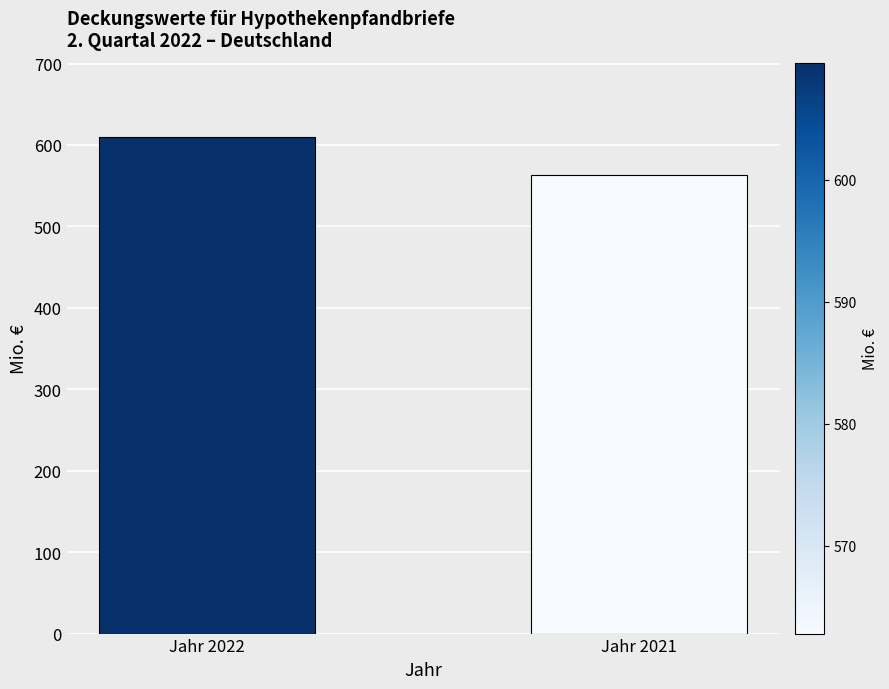

How many categories are shown in the chart?

2